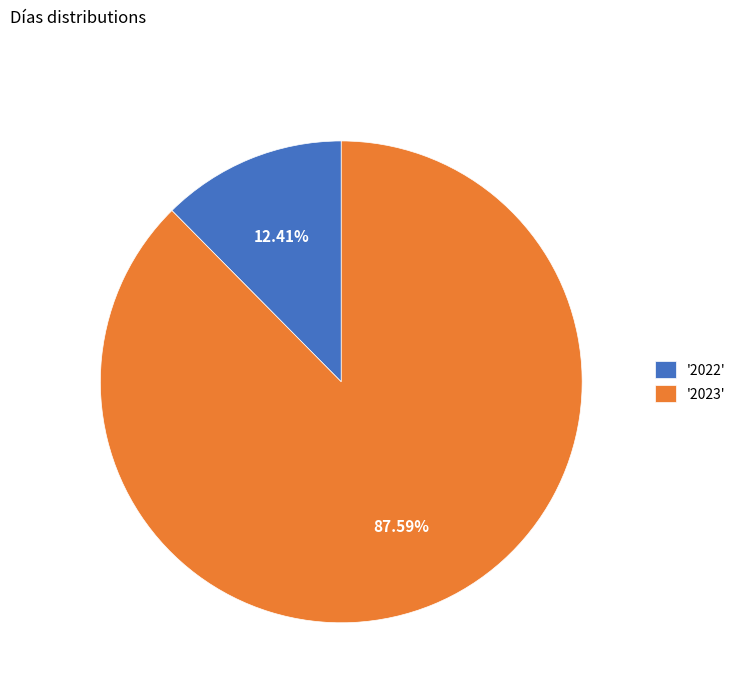

What is the ratio of the value at '2023' to the value at '2022'?

7.1